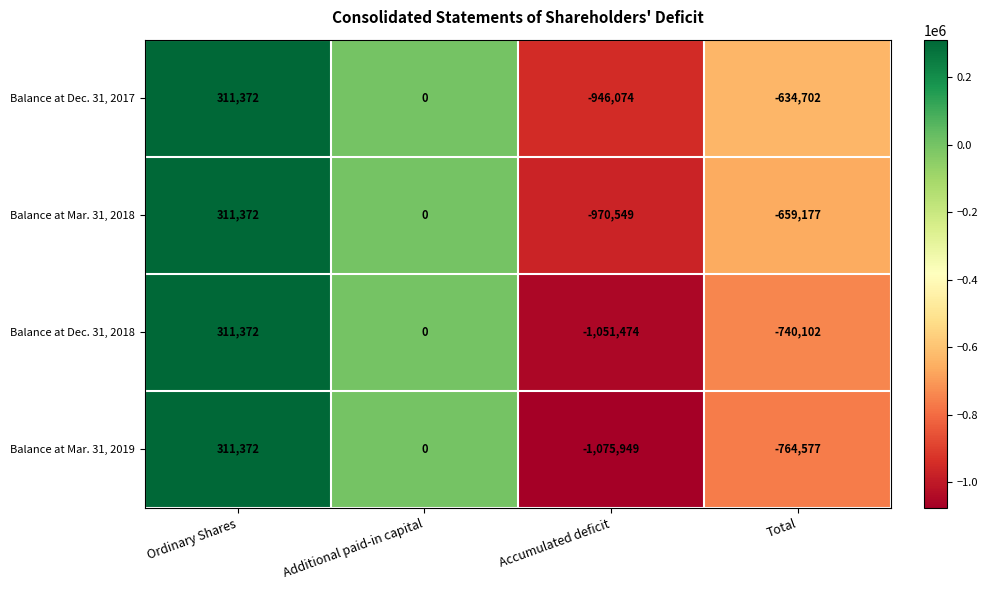

How many series are shown in this chart?

4